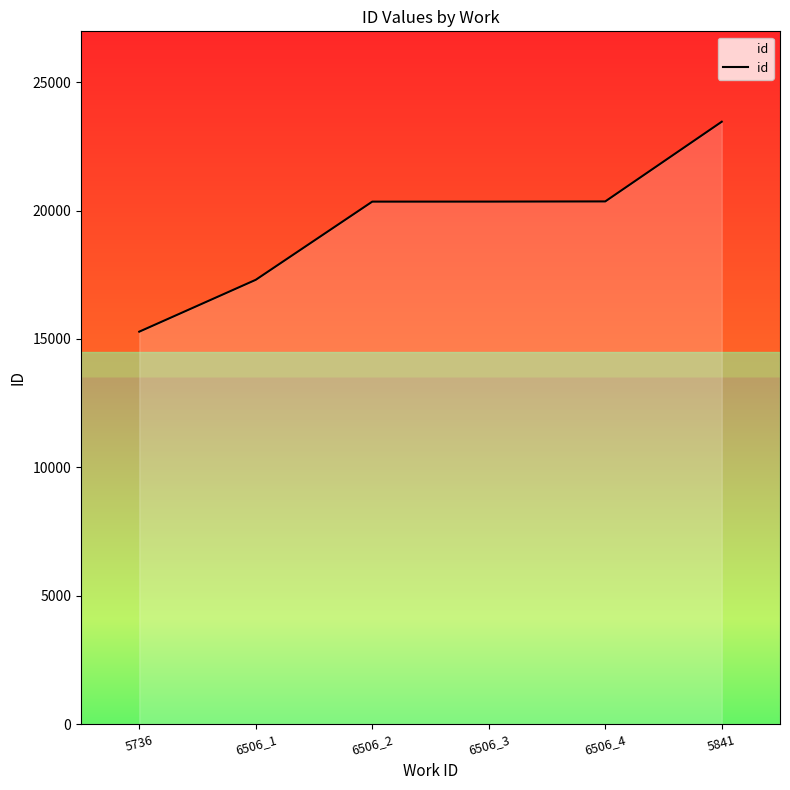

What is the average value?

19515